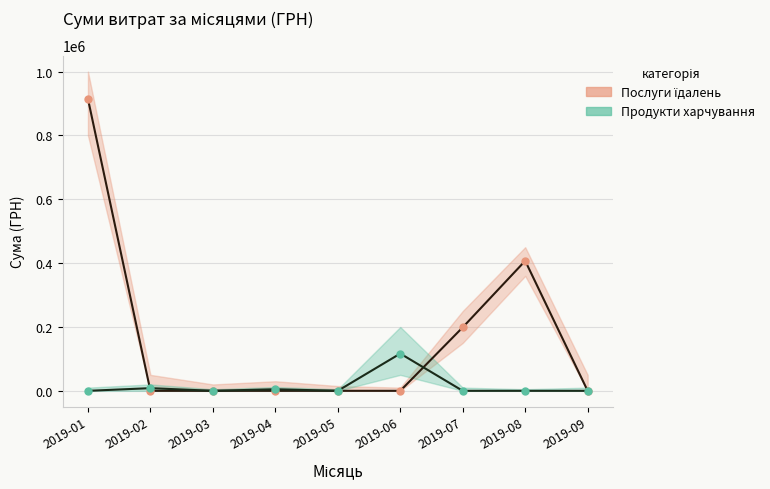

List the series in order of their peak value, highest first.

Послуги їдалень, Продукти харчування